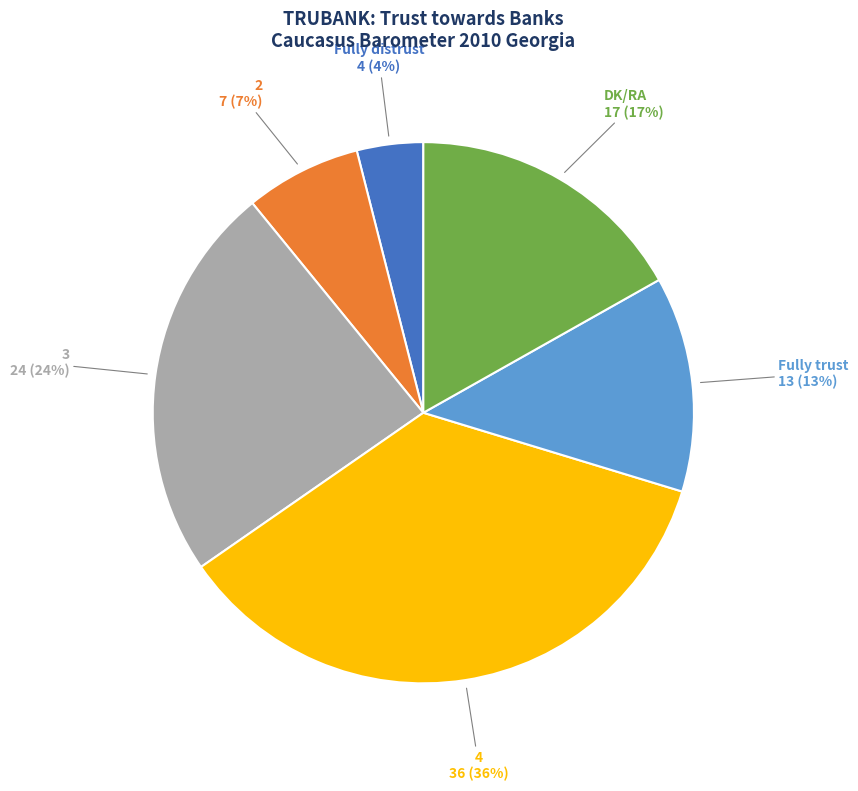

To the nearest percent, what percentage of the pie is 2?

7%